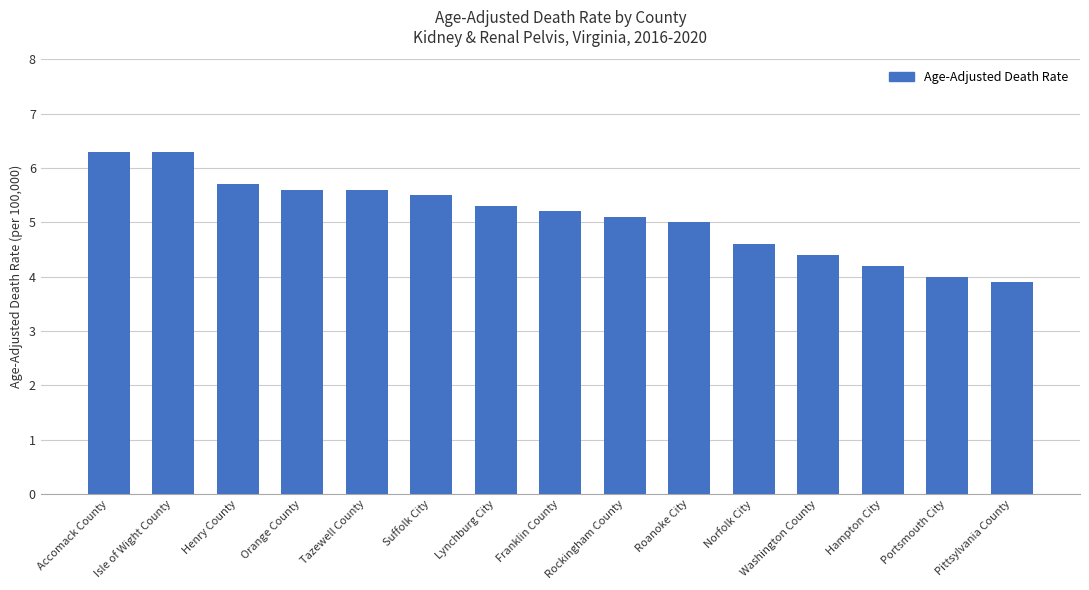

Reading left to right, extract all data points from this chart.

Accomack County=6.3	Isle of Wight County=6.3	Henry County=5.7	Orange County=5.6	Tazewell County=5.6	Suffolk City=5.5	Lynchburg City=5.3	Franklin County=5.2	Rockingham County=5.1	Roanoke City=5.0	Norfolk City=4.6	Washington County=4.4	Hampton City=4.2	Portsmouth City=4.0	Pittsylvania County=3.9